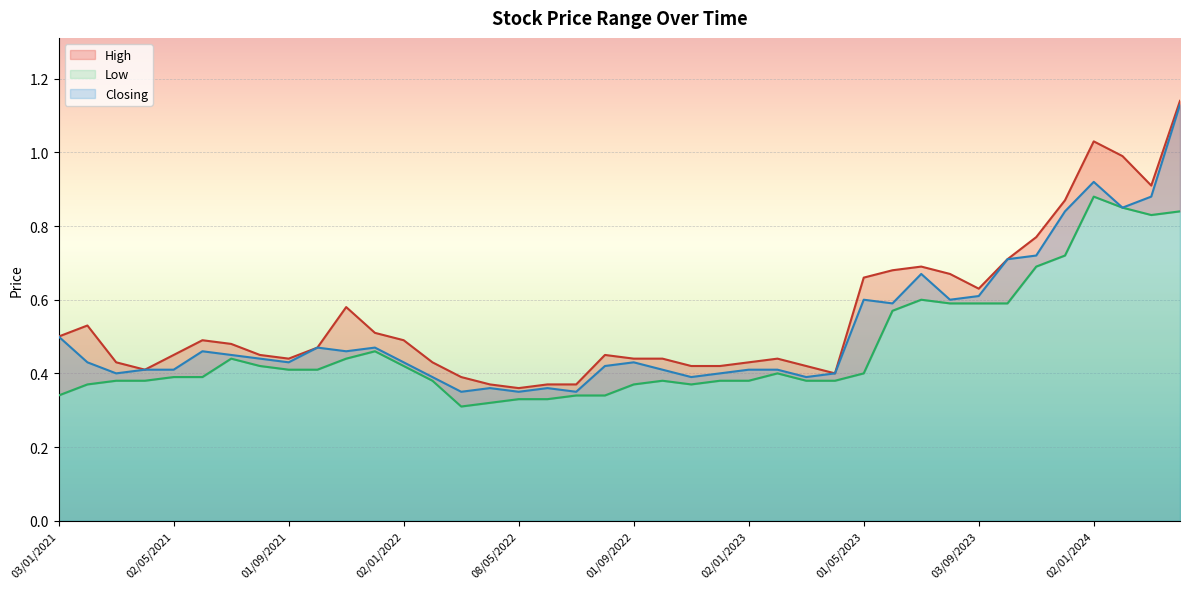

Is it true that High equals 0.7 at 04/06/2023?

True